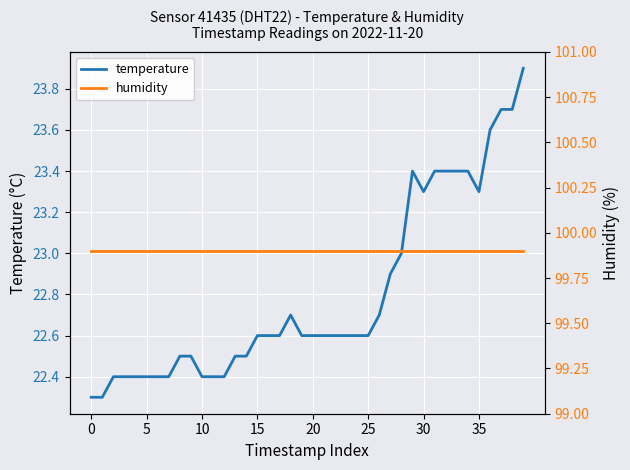

Is the value of temperature at 14 greater than the value of humidity at 18?

No